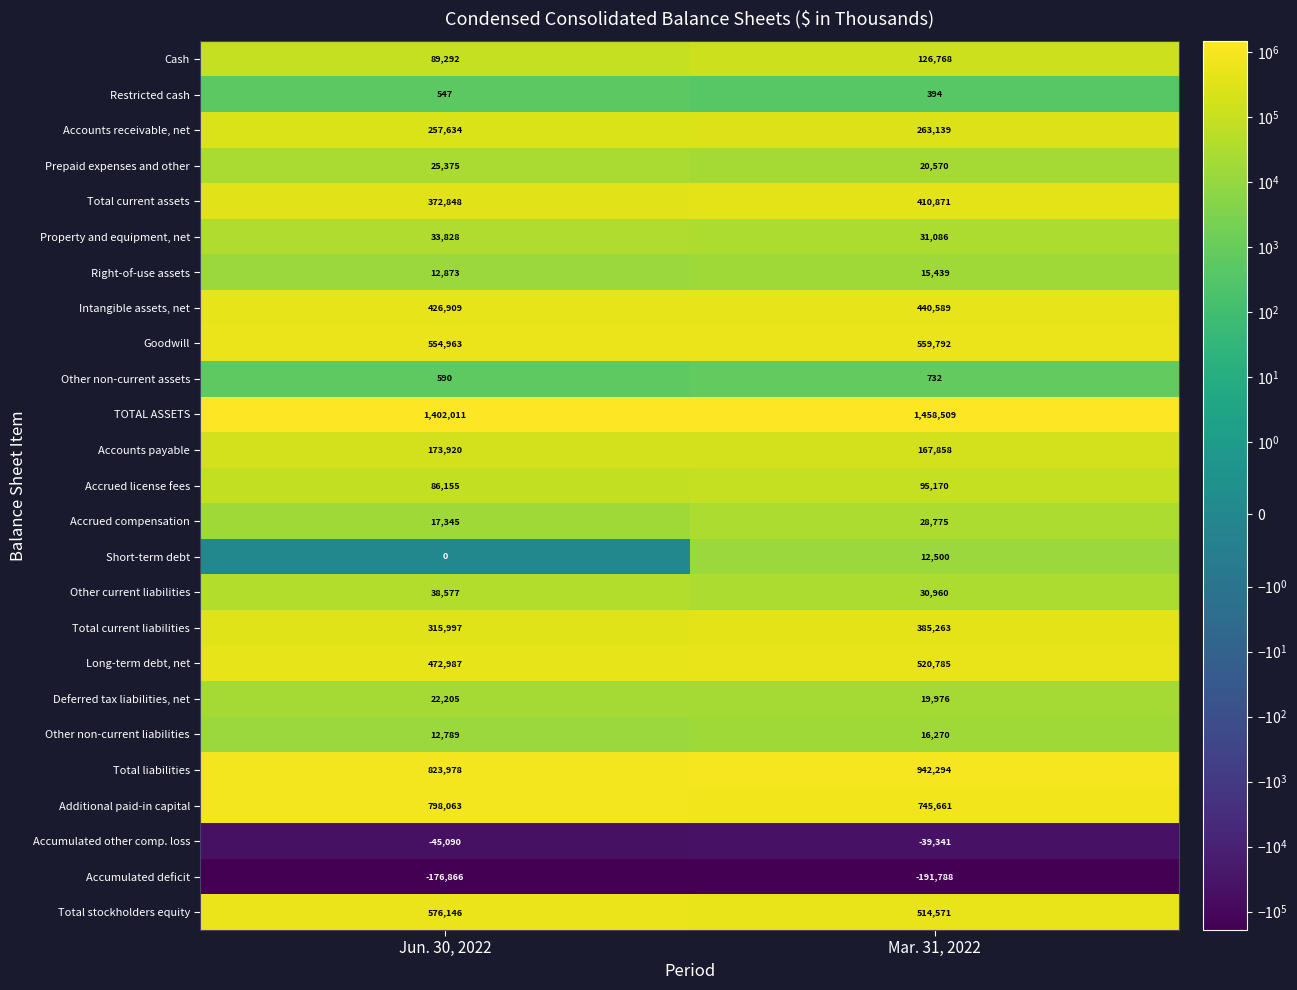

The value of Other non-current liabilities at Mar. 31, 2022 is 16270. True or false?

True